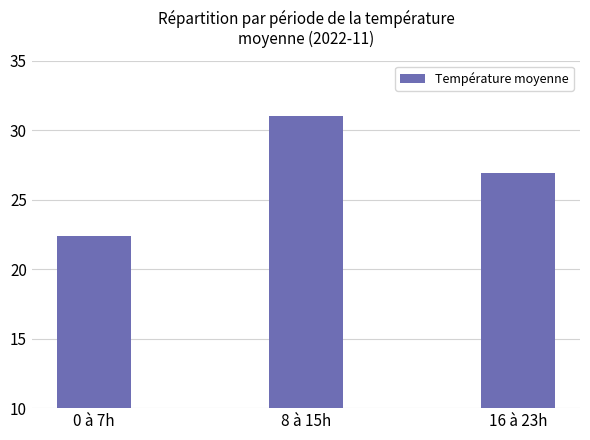

List the labels in order of value, largest first.

8 à 15h, 16 à 23h, 0 à 7h